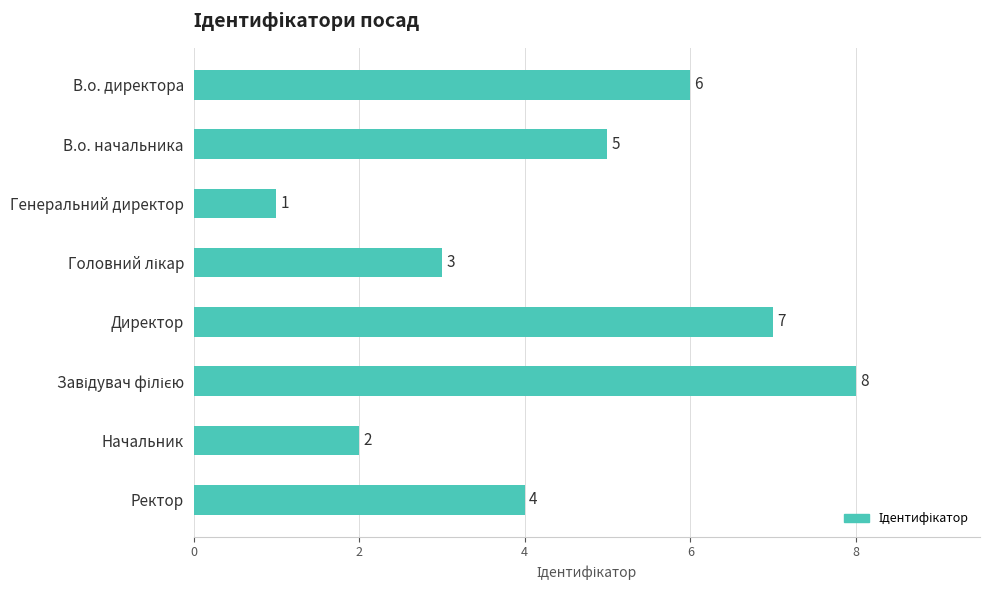

Read the value at Ректор.

4